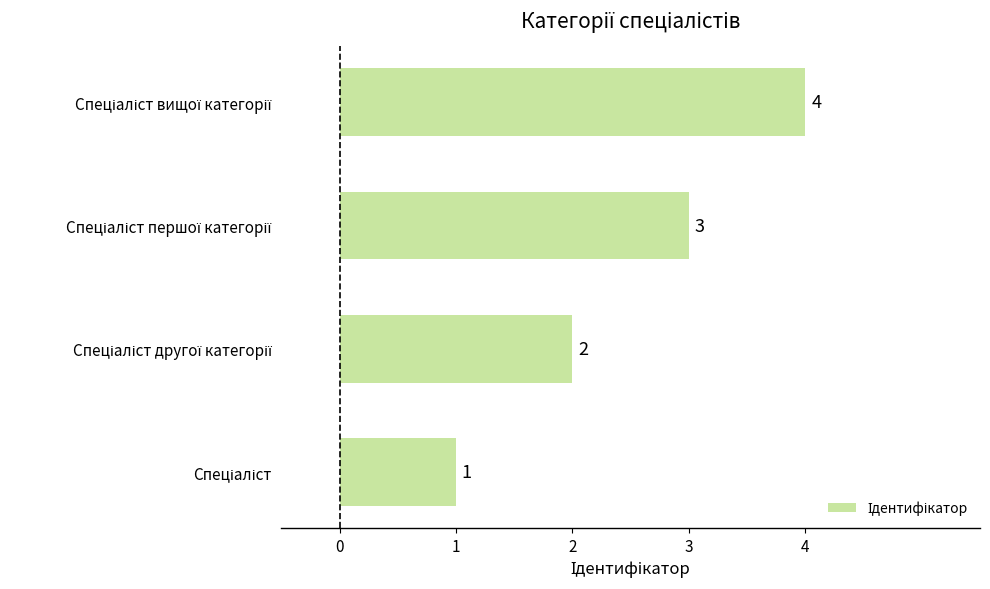

How many values are between 2 and 4?

3